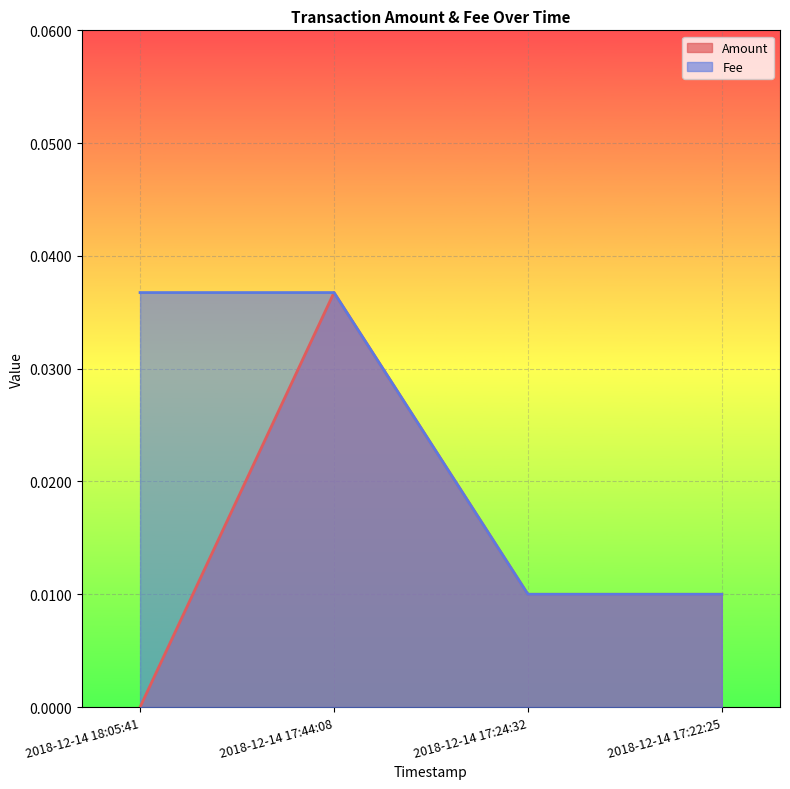

Reading left to right, transcribe all the data shown in this chart.

Amount: 2018-12-14 18:05:41=0.0	2018-12-14 17:44:08=0.0	2018-12-14 17:24:32=0.0	2018-12-14 17:22:25=0.0
Fee: 2018-12-14 18:05:41=0.0	2018-12-14 17:44:08=0.0	2018-12-14 17:24:32=0.0	2018-12-14 17:22:25=0.0